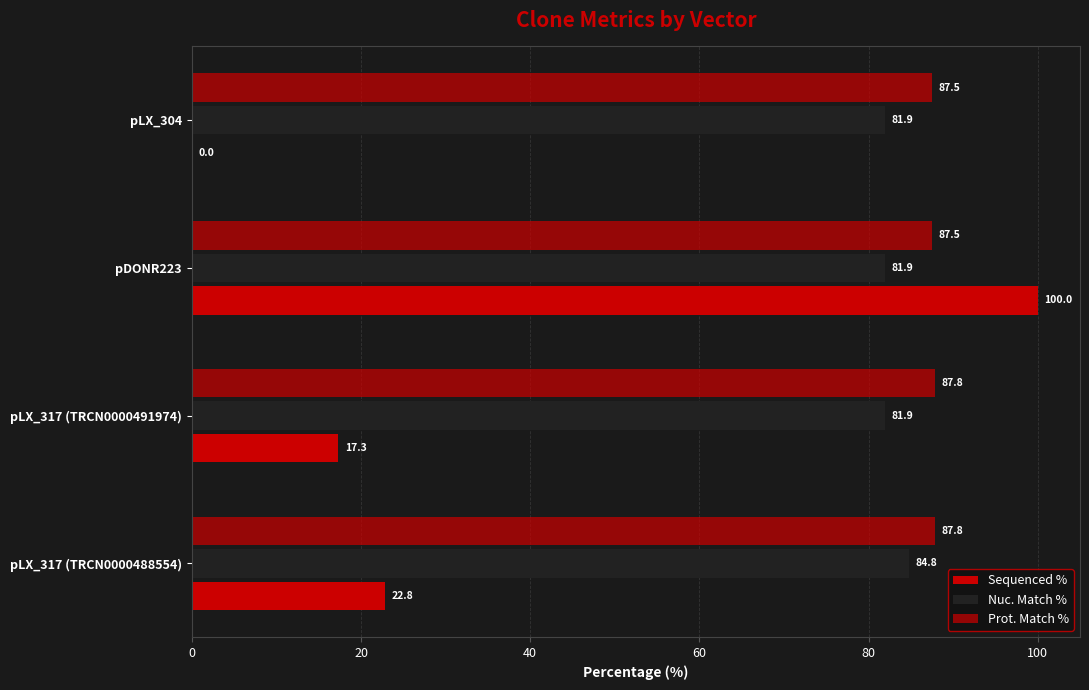

How many categories are shown in the chart?

4